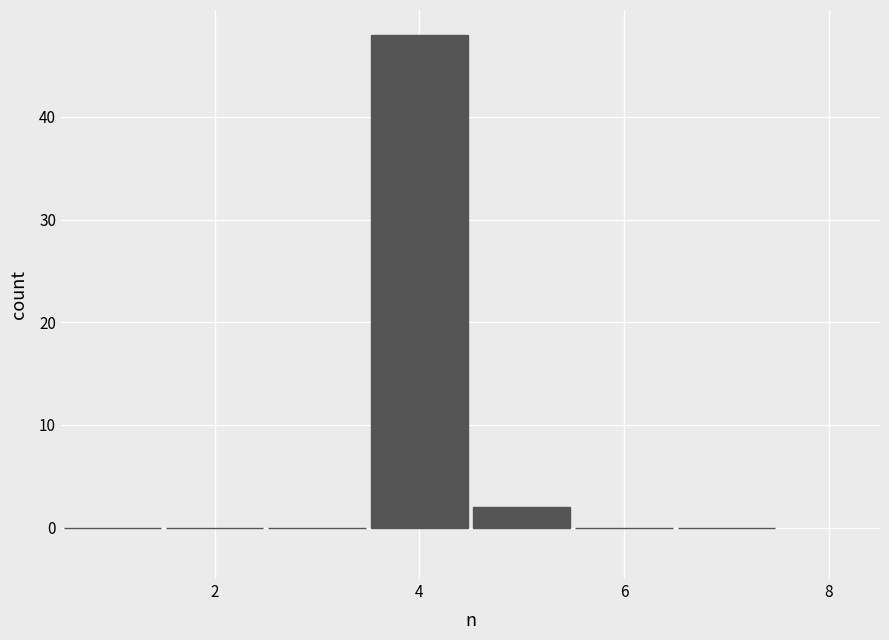

Reading left to right, transcribe this chart: for each bar, give the range it covers on the x-axis and its height. Neither the bar edges nor the heights are printed on the chart, so give them approximately, as read against the axes.

0.5 to 1.5: 0
1.5 to 2.5: 0
2.5 to 3.5: 0
3.5 to 4.5: 48
4.5 to 5.5: 2
5.5 to 6.5: 0
6.5 to 7.5: 0